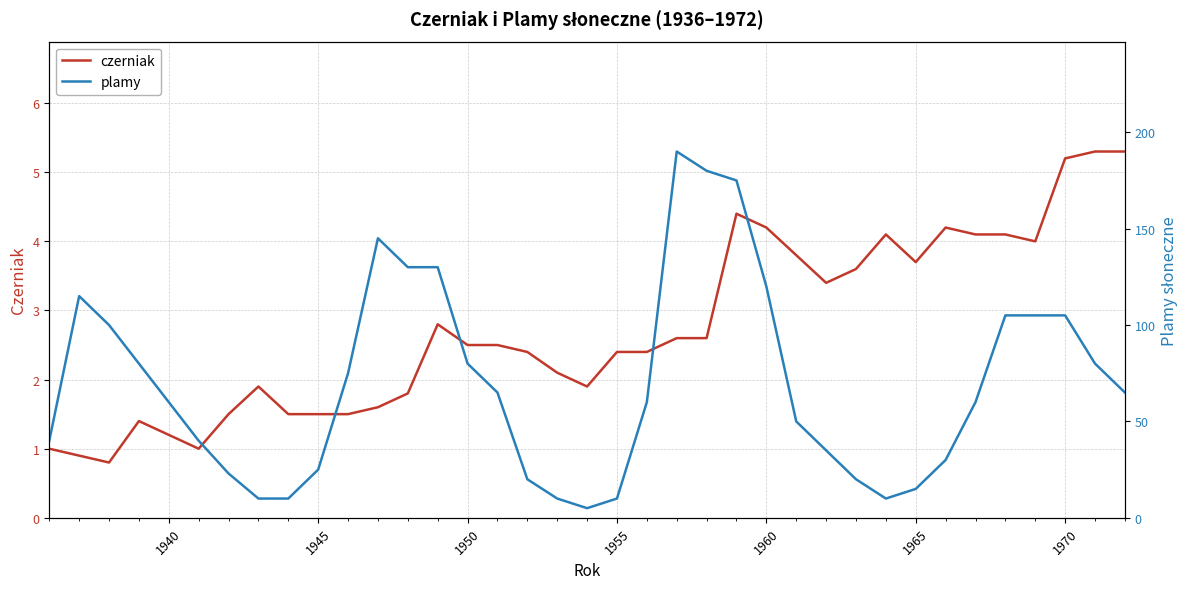

What is the maximum value for czerniak?

5.3